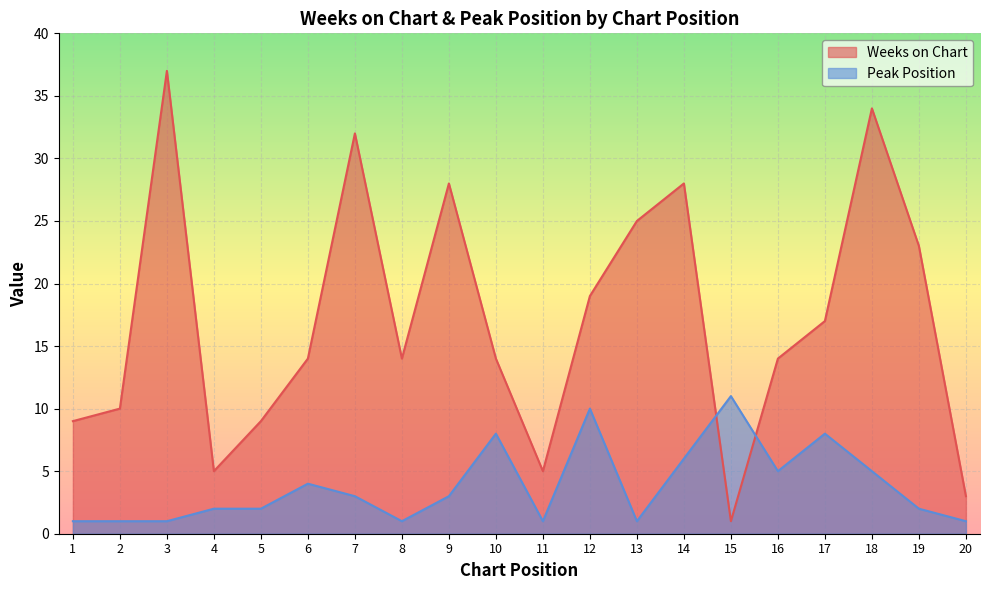

In Weeks on Chart, how many points are lower than both neighbors (excluding endpoints)?

4